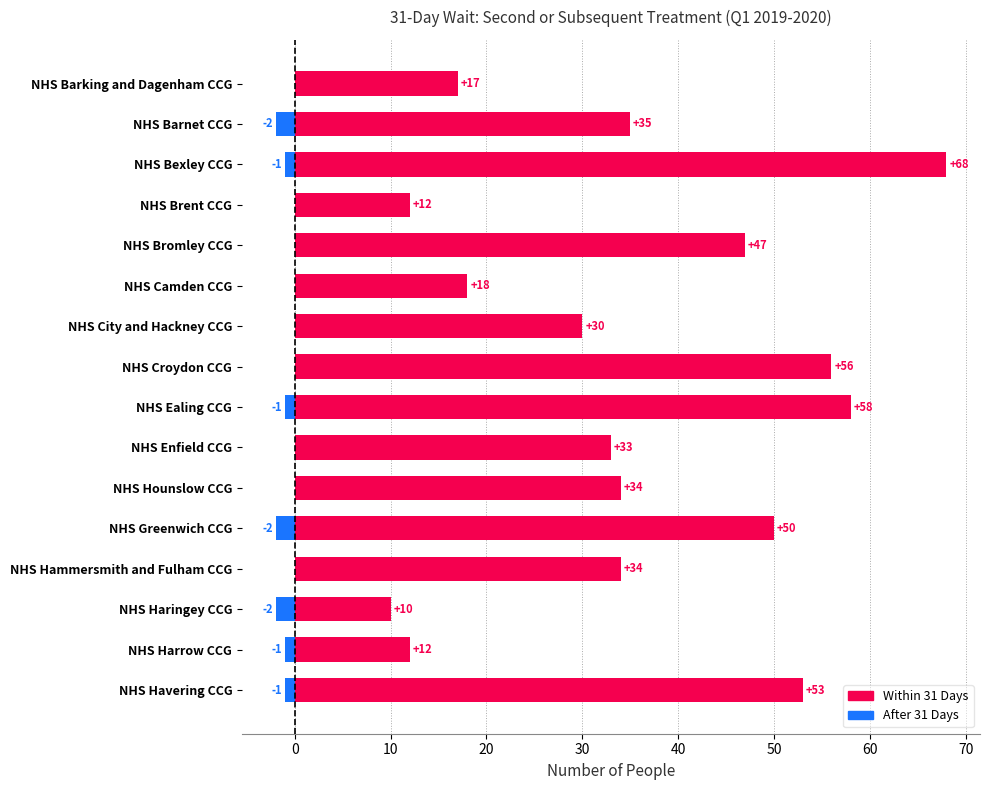

Count the After 31 Days values in the range -1 to 0.

13